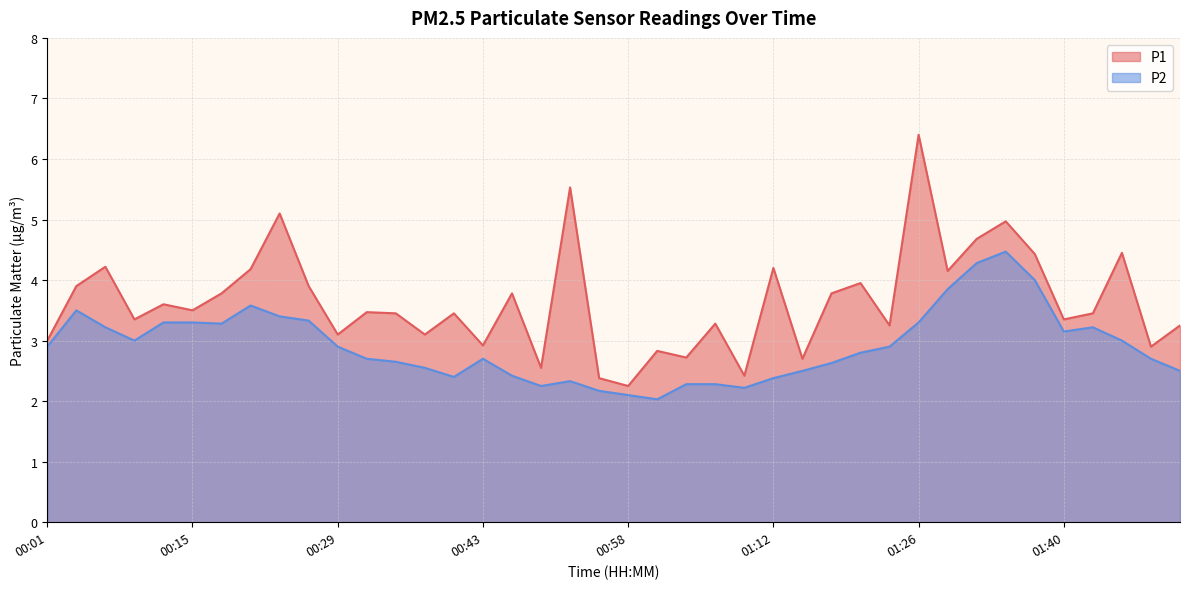

At which label does P1 reach its peak?

01:26